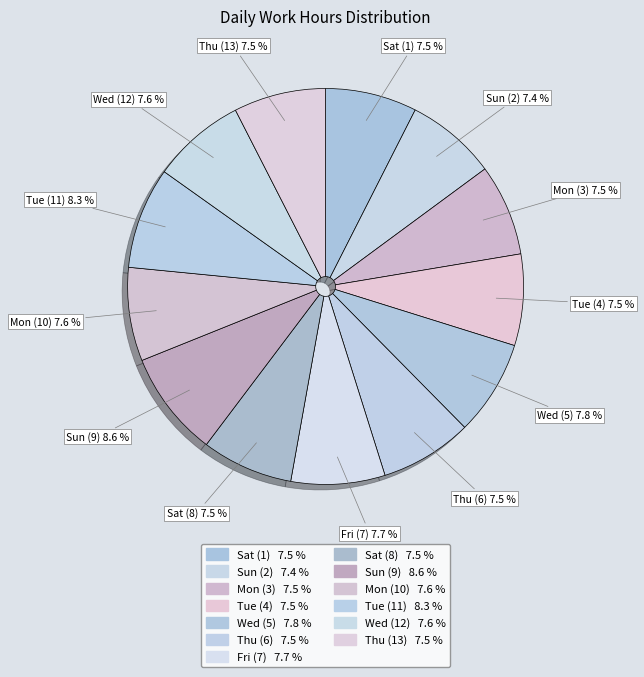

Does Sat (8) represent more than half of the total?

No